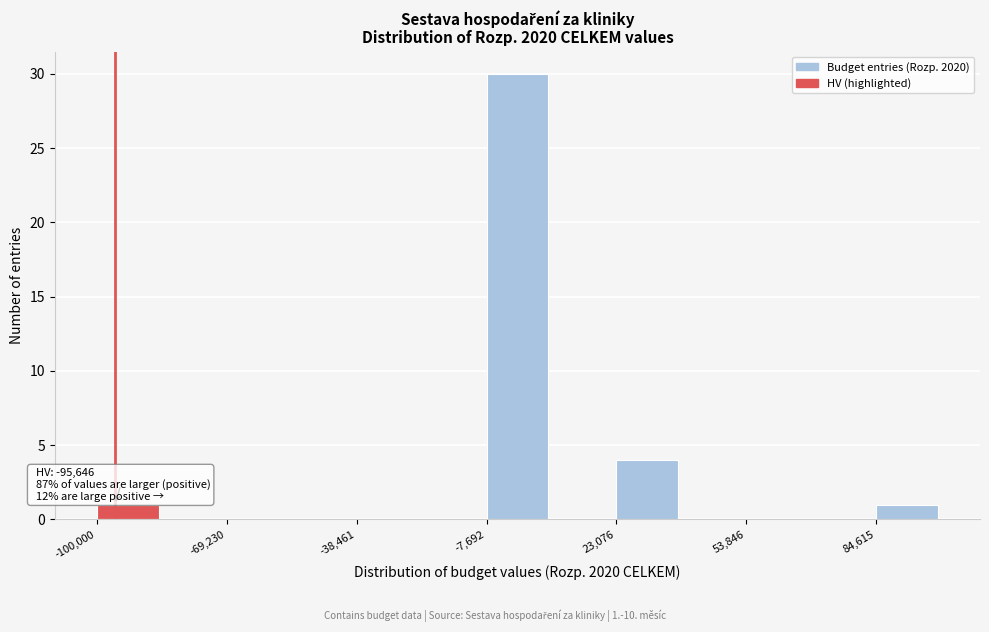

Read against the x-axis, roughly where is the centre of the tallest bar?

0